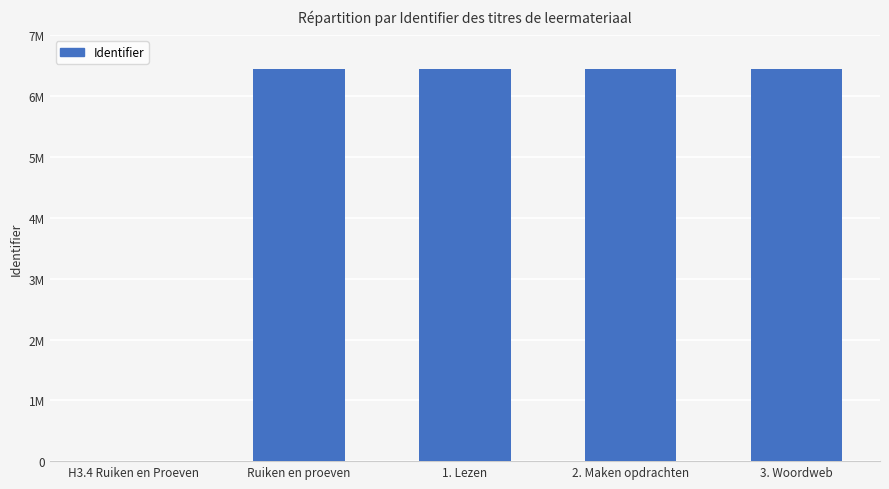

Which label corresponds to the smallest value in the chart?

H3.4 Ruiken en Proeven